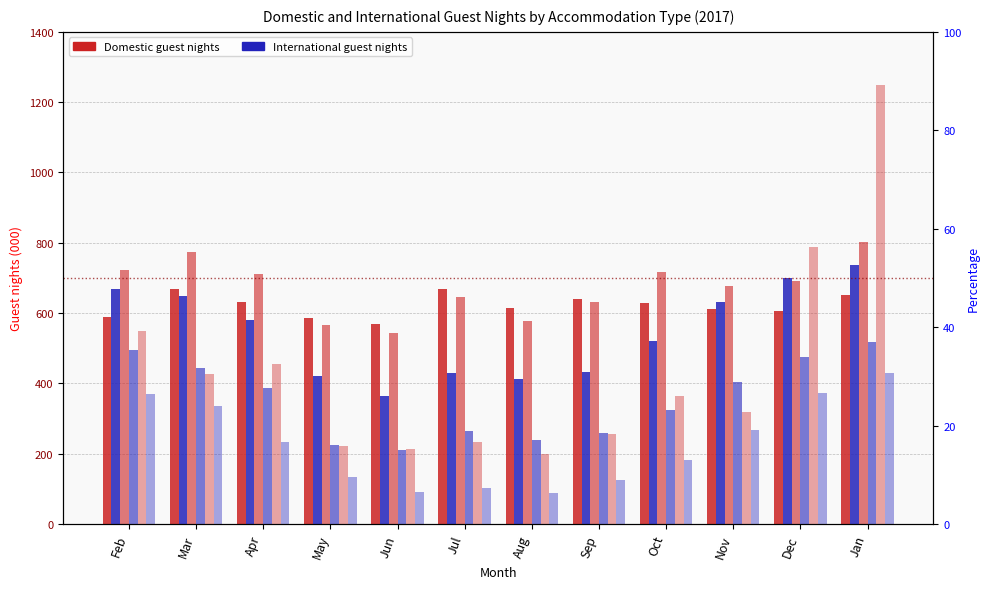

What is the difference between the maximum and minimum values in the Hotels Inter-national series?

372